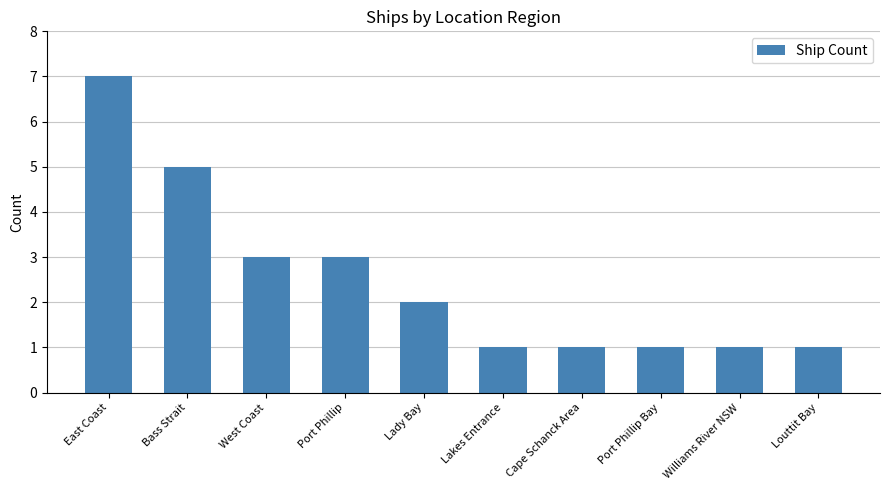

Reading left to right, list all the values displayed in this chart.

East Coast=7	Bass Strait=5	West Coast=3	Port Phillip=3	Lady Bay=2	Lakes Entrance=1	Cape Schanck Area=1	Port Phillip Bay=1	Williams River NSW=1	Louttit Bay=1